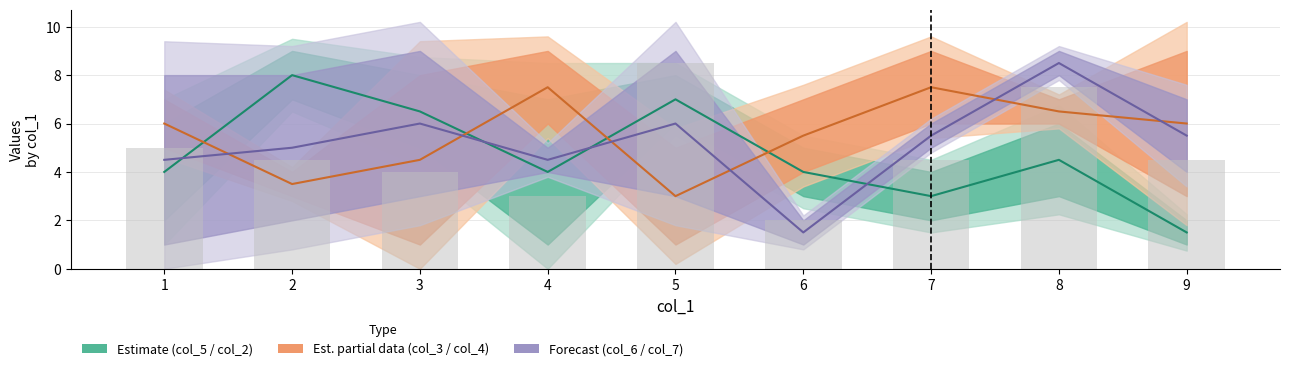

Reading right to left, transcribe all the data shown in this chart.

center_s1: 9=1.5	8=4.5	7=3.0	6=4.0	5=7.0	4=4.0	3=6.5	2=8.0	1=4.0
center_s2: 9=6.0	8=6.5	7=7.5	6=5.5	5=3.0	4=7.5	3=4.5	2=3.5	1=6.0
center_s3: 9=5.5	8=8.5	7=5.5	6=1.5	5=6.0	4=4.5	3=6.0	2=5.0	1=4.5
bar_overlay: 9=4.5	8=7.5	7=4.5	6=2.0	5=8.5	4=3.0	3=4.0	2=4.5	1=5.0